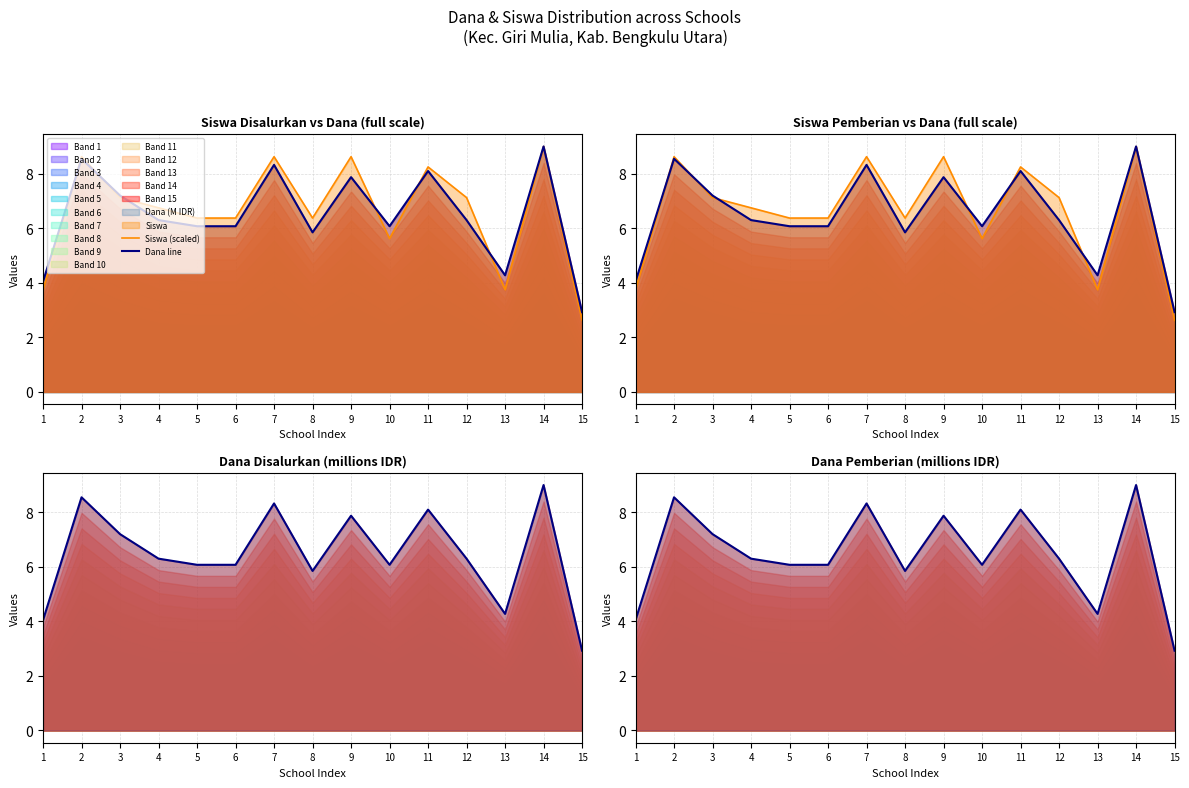

Is it true that Siswa (scaled) equals 2.6 at 15?

True